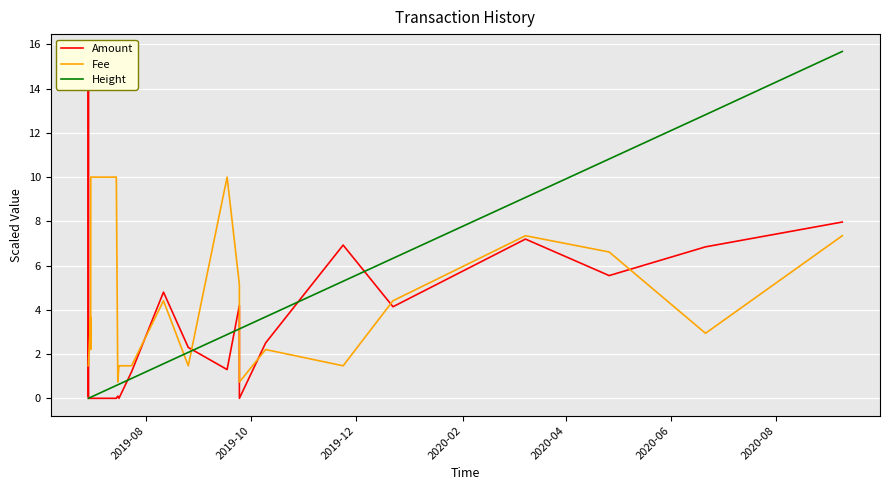

What is the sum of all Amount values?

69.9